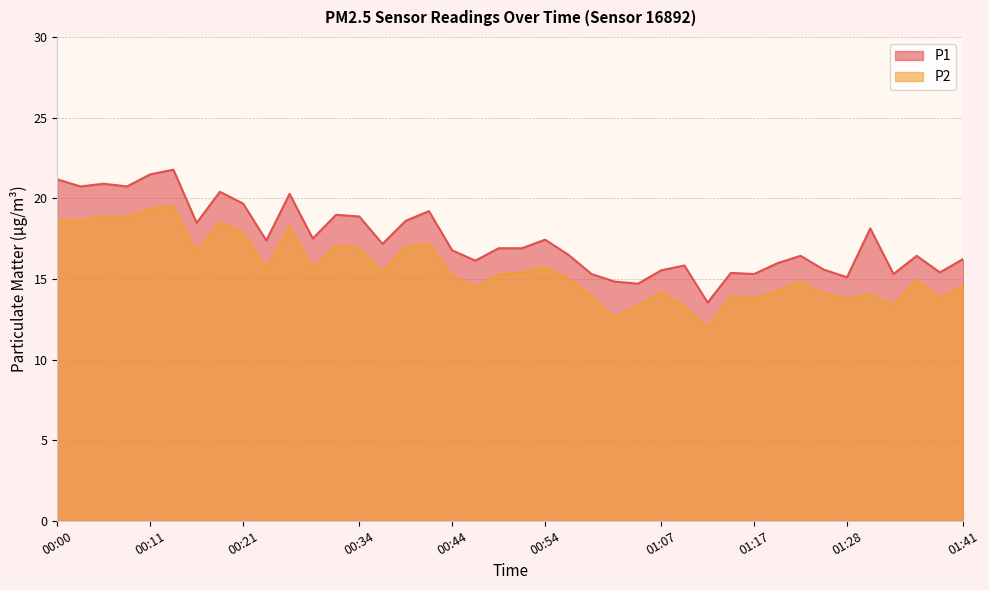

Between 01:38 and 01:41, which series saw the biggest shift?

P1